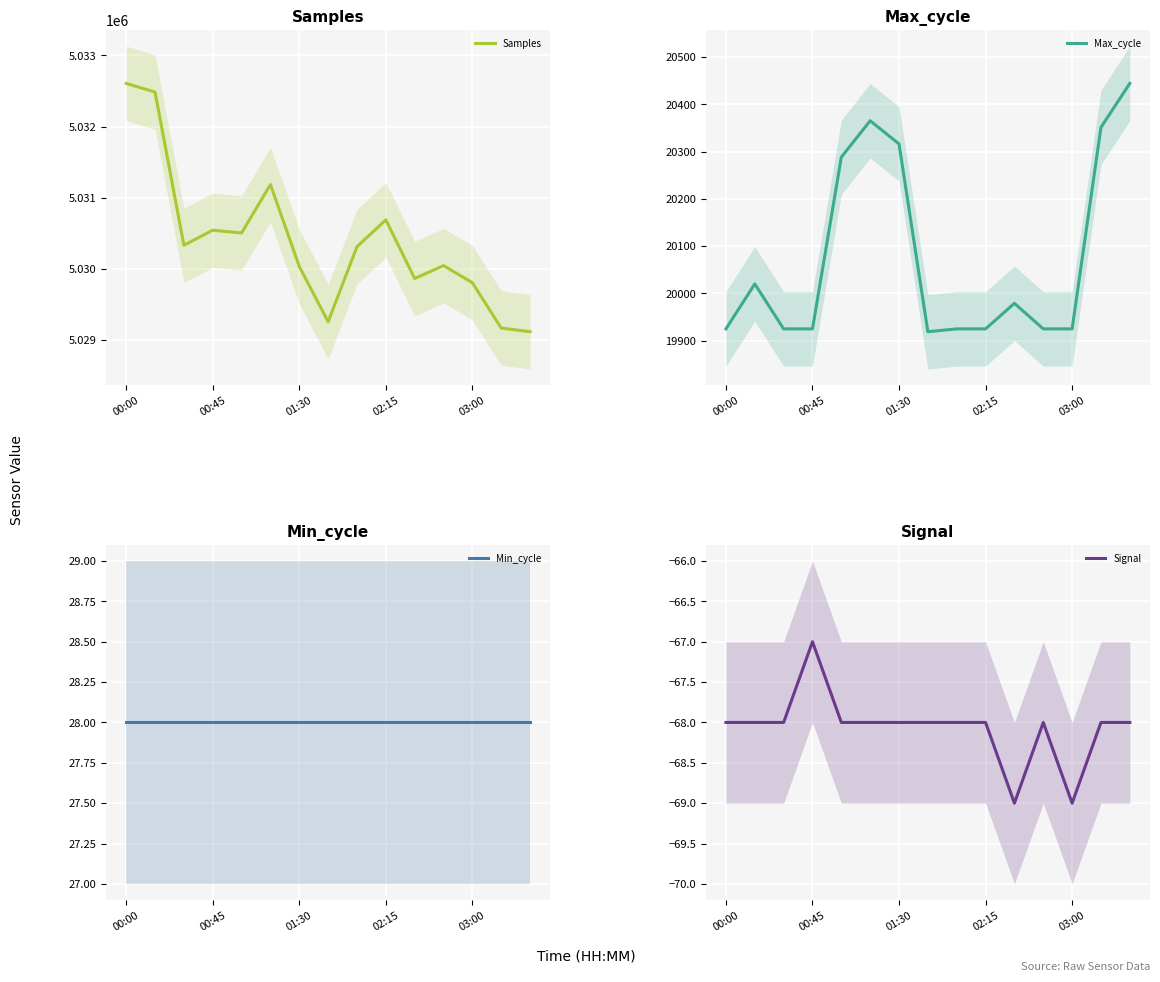

True or false: Signal and Max_cycle cross at least once.

False